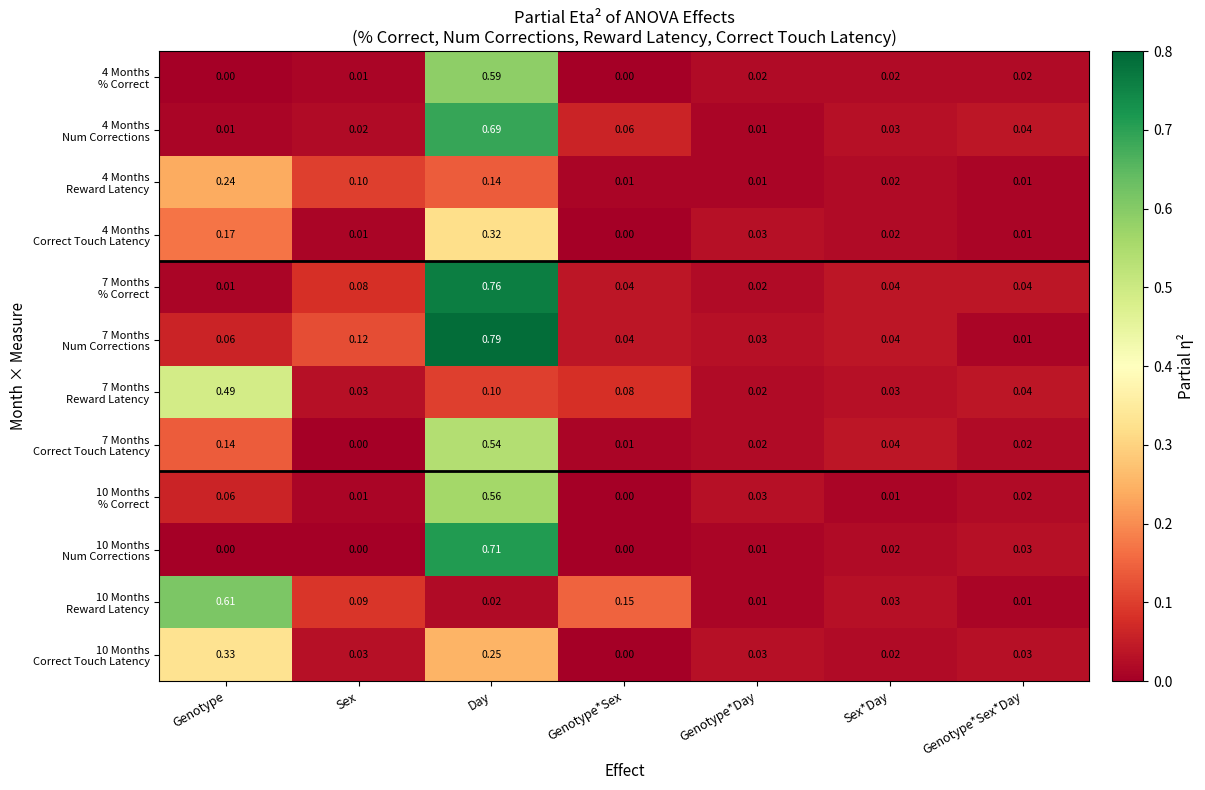

Which category has the highest value across all series?

Day